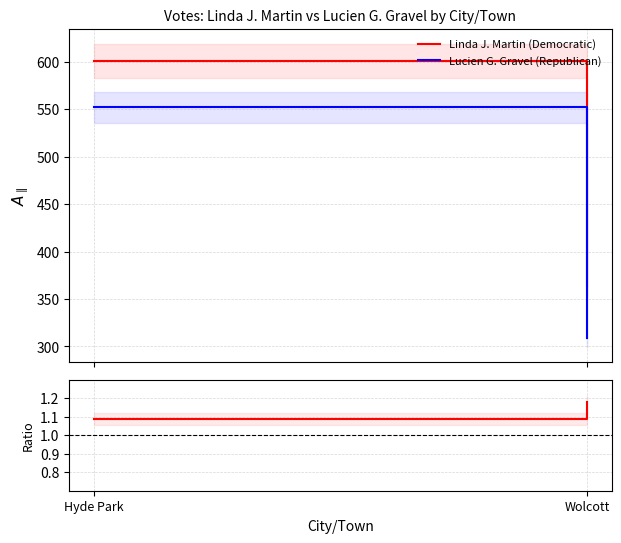

What position from the right is Wolcott?

1